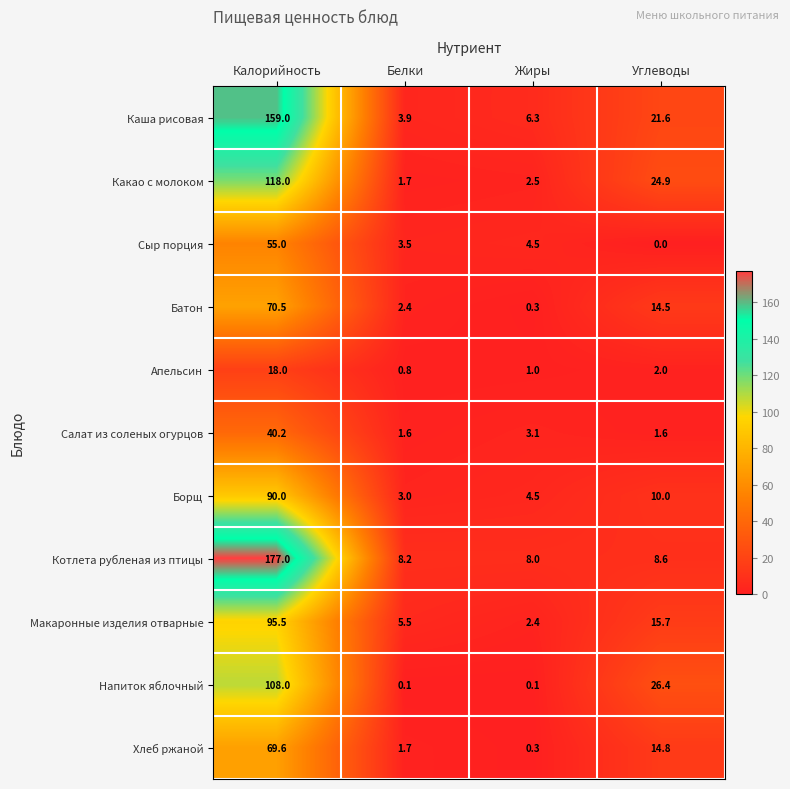

What is the sum of the Батон values at Углеводы and Жиры?

14.8